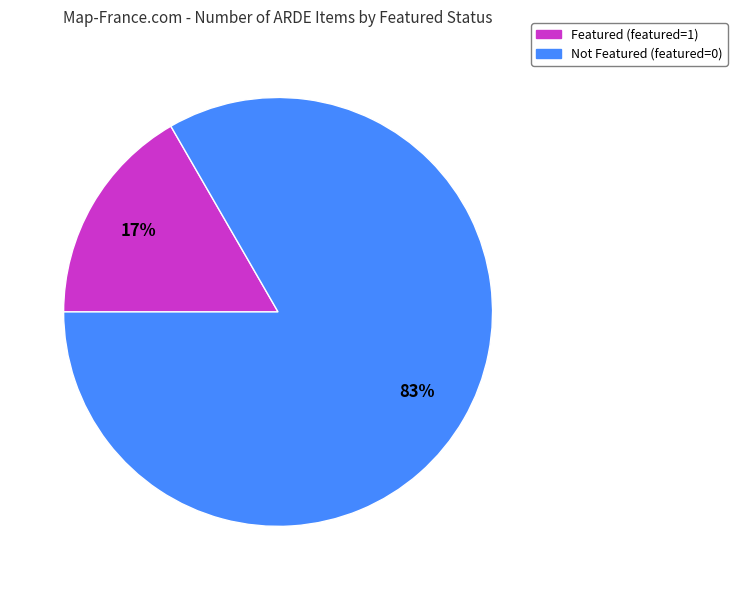

True or false: Not Featured (featured=0) accounts for 91% of the total.

False